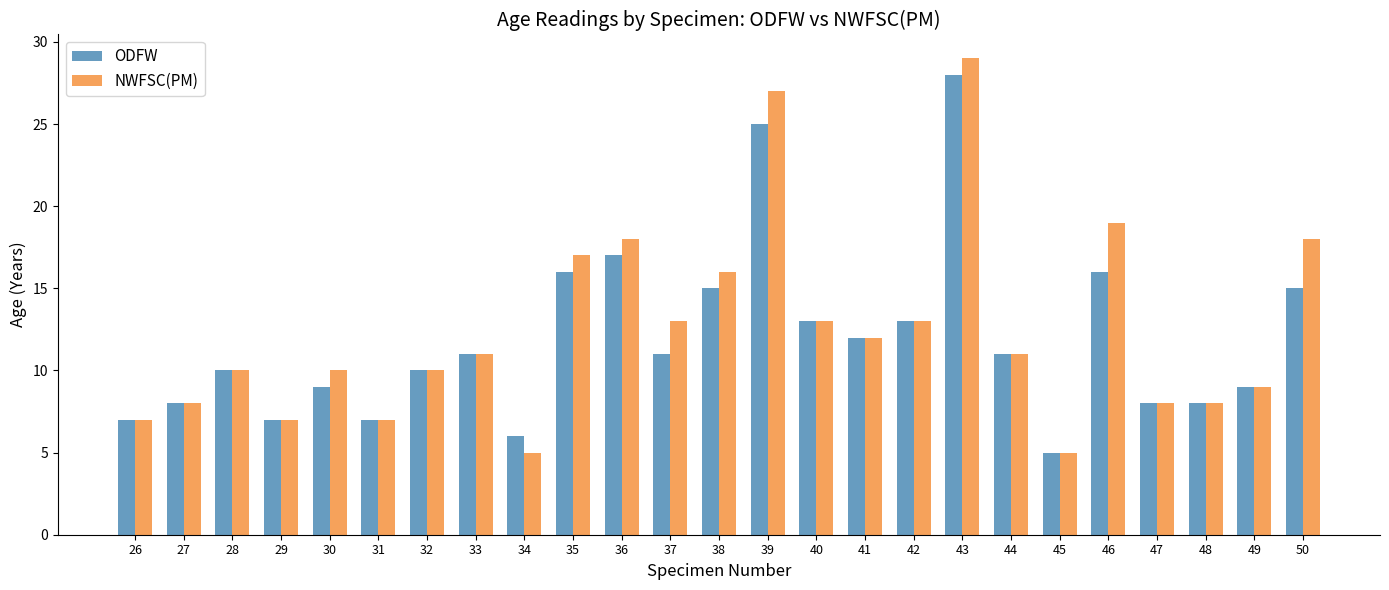

Rank the series by their maximum value, from highest to lowest.

NWFSC(PM), ODFW